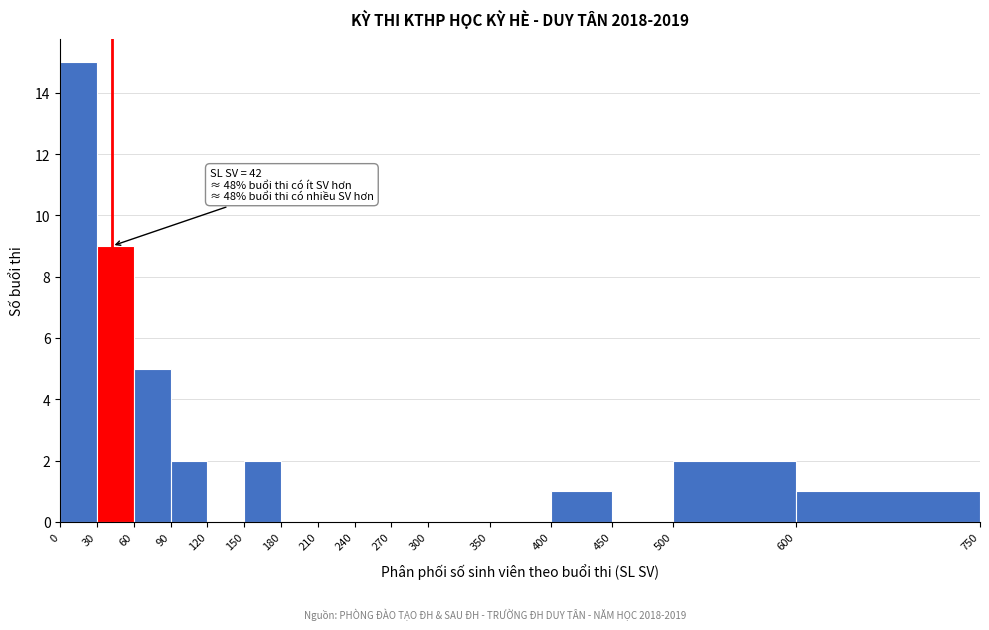

Which range on the x-axis has the tallest bar?

0 to 30